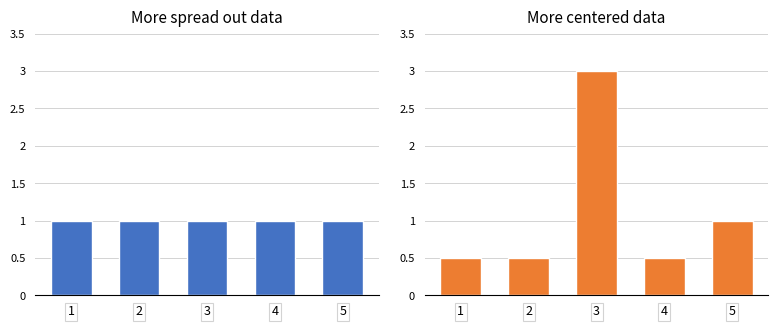

Does the chart contain any negative values?

No